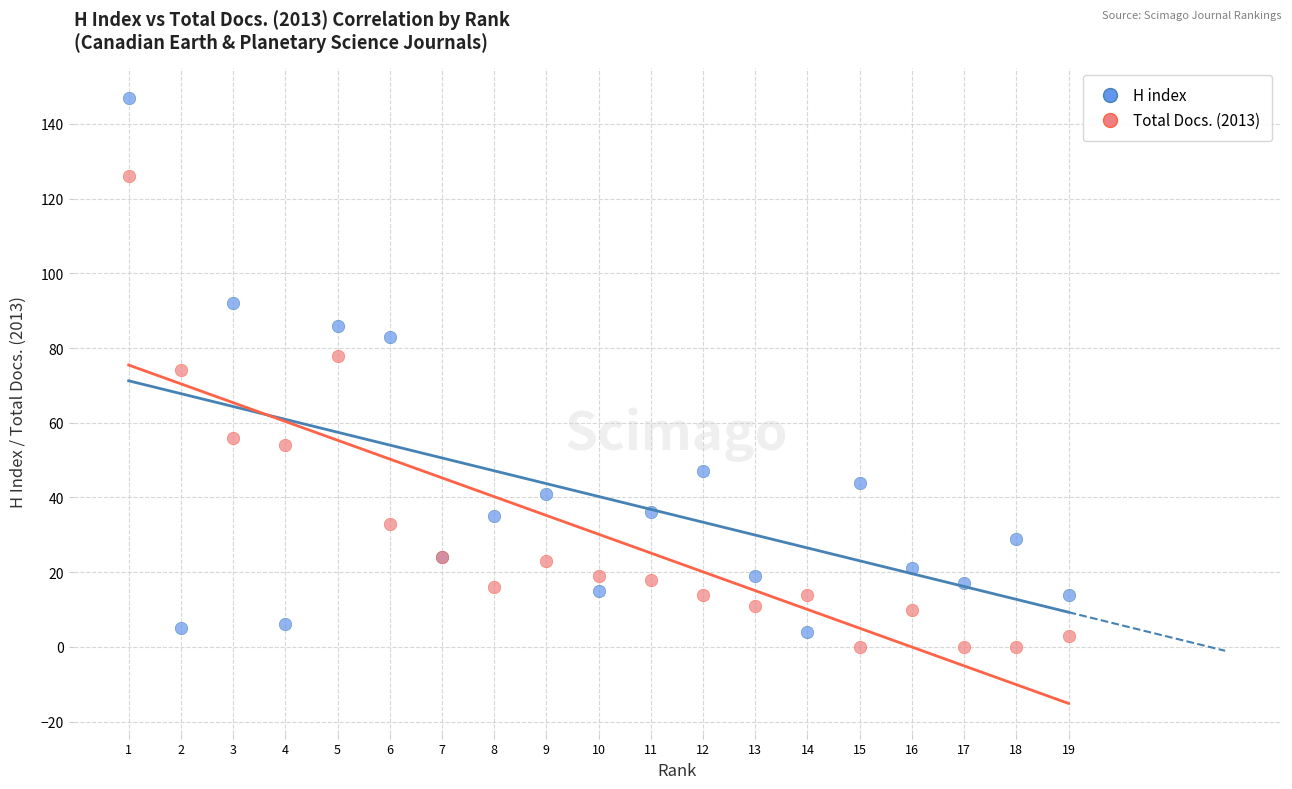

Which series reaches the maximum Y coordinate?

H index